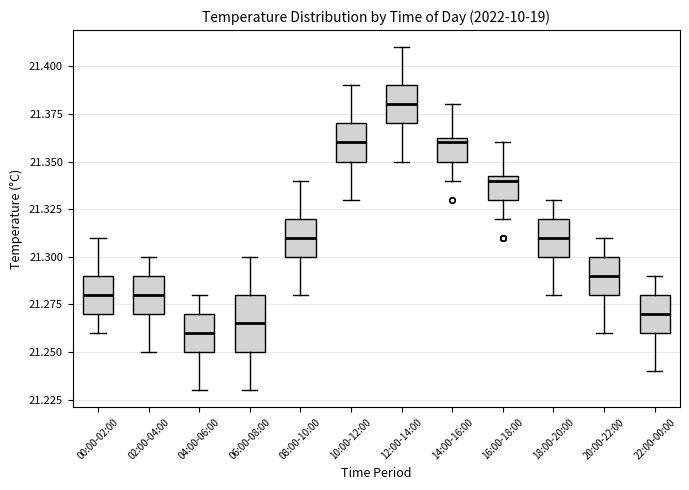

Reading left to right, transcribe this box plot: for each box, give where its median line is, the range the box spans, and where its two whiskers end, as read against the y-axis. The values are not printed on the chart, so give them approximately, as read against the axis.

00:00-02:00: median 21.280, box 21.270 to 21.290, whiskers 21.260 to 21.310
02:00-04:00: median 21.280, box 21.270 to 21.290, whiskers 21.250 to 21.300
04:00-06:00: median 21.260, box 21.250 to 21.270, whiskers 21.230 to 21.280
06:00-08:00: median 21.265, box 21.250 to 21.280, whiskers 21.230 to 21.300
08:00-10:00: median 21.310, box 21.300 to 21.320, whiskers 21.280 to 21.340
10:00-12:00: median 21.360, box 21.350 to 21.370, whiskers 21.330 to 21.390
12:00-14:00: median 21.380, box 21.370 to 21.390, whiskers 21.350 to 21.410
14:00-16:00: median 21.360, box 21.350 to 21.365, whiskers 21.340 to 21.380
16:00-18:00: median 21.340, box 21.330 to 21.345, whiskers 21.320 to 21.360
18:00-20:00: median 21.310, box 21.300 to 21.320, whiskers 21.280 to 21.330
20:00-22:00: median 21.290, box 21.280 to 21.300, whiskers 21.260 to 21.310
22:00-00:00: median 21.270, box 21.260 to 21.280, whiskers 21.240 to 21.290